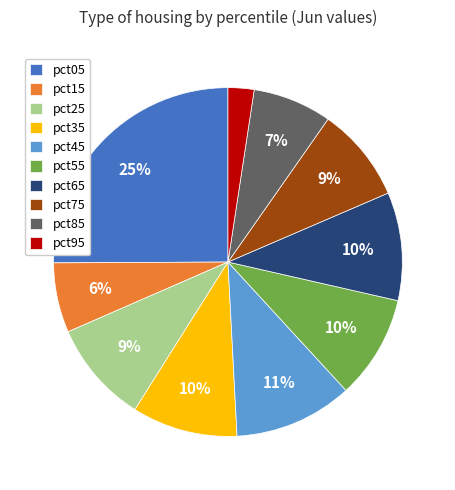

Does pct95 account for over 50% of the chart?

No